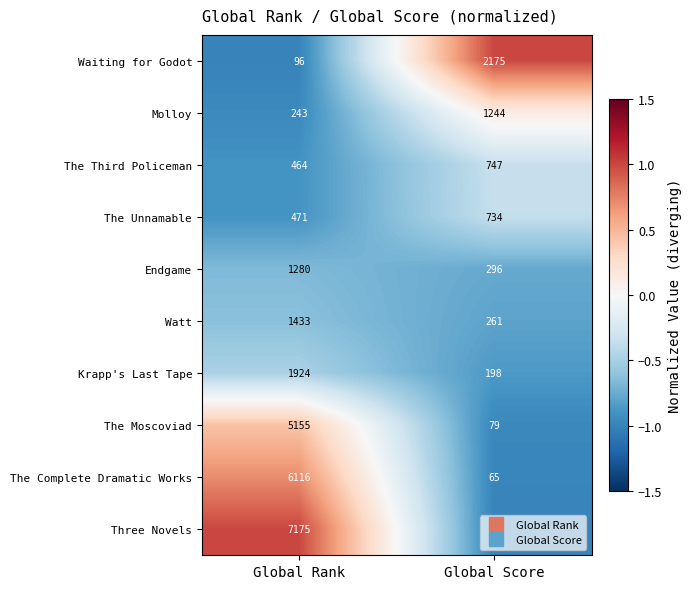

At which category is the sum across all series the highest?

Global Rank